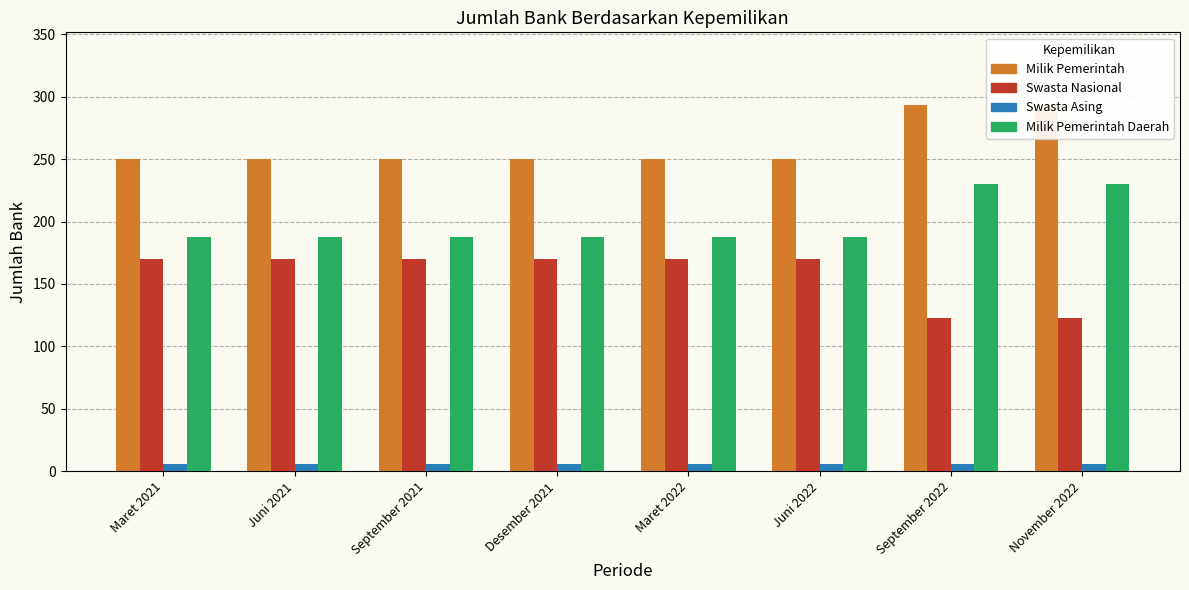

What are all the series names shown in the legend?

Milik Pemerintah, Swasta Nasional, Swasta Asing, Milik Pemerintah Daerah